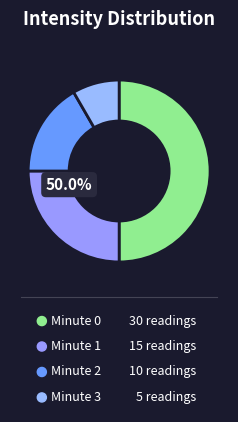

Is it true that 2 is 25% of the pie?

False